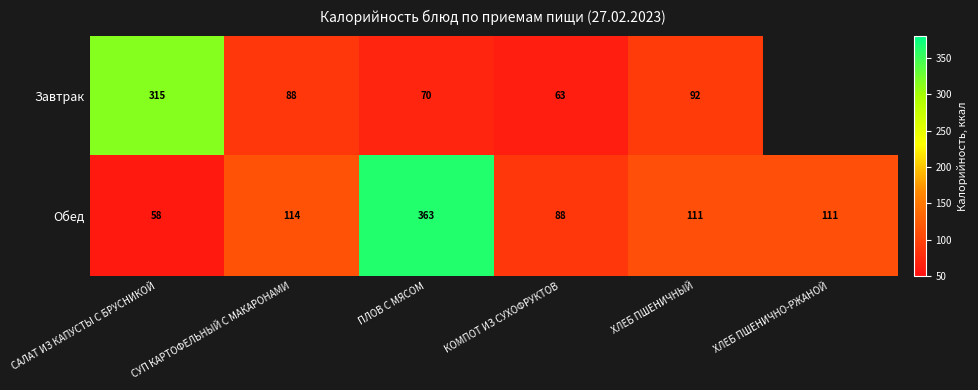

Which has a higher value, ПЛОВ С МЯСОМ or ХЛЕБ ПШЕНИЧНЫЙ?

ХЛЕБ ПШЕНИЧНЫЙ